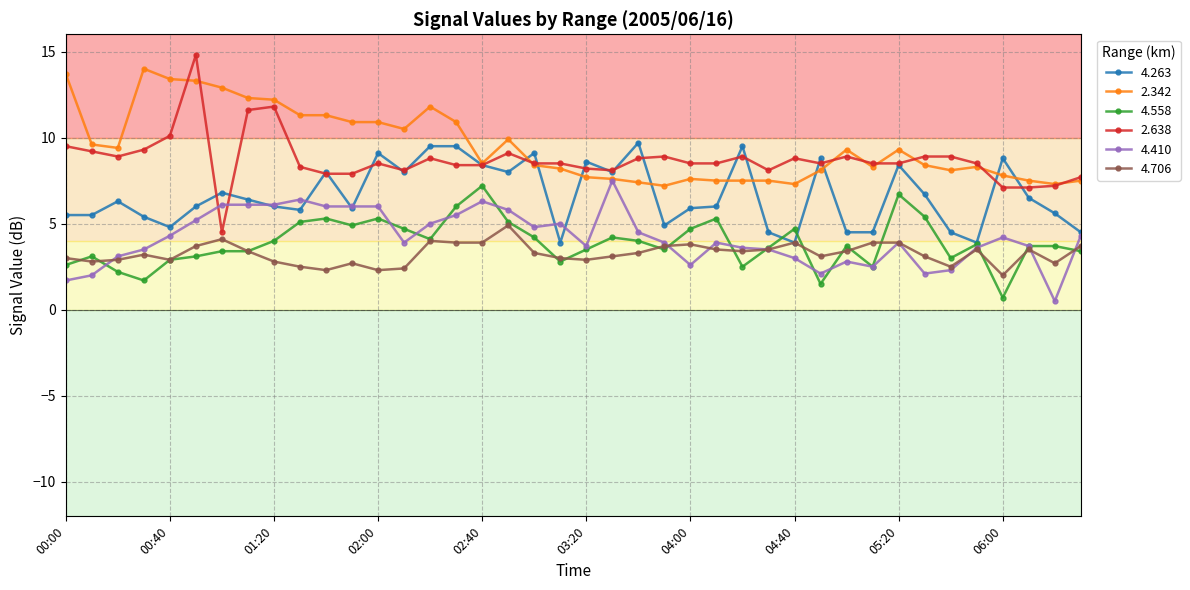

What is the value of the 2.342 point at the 15th from the left?

11.8